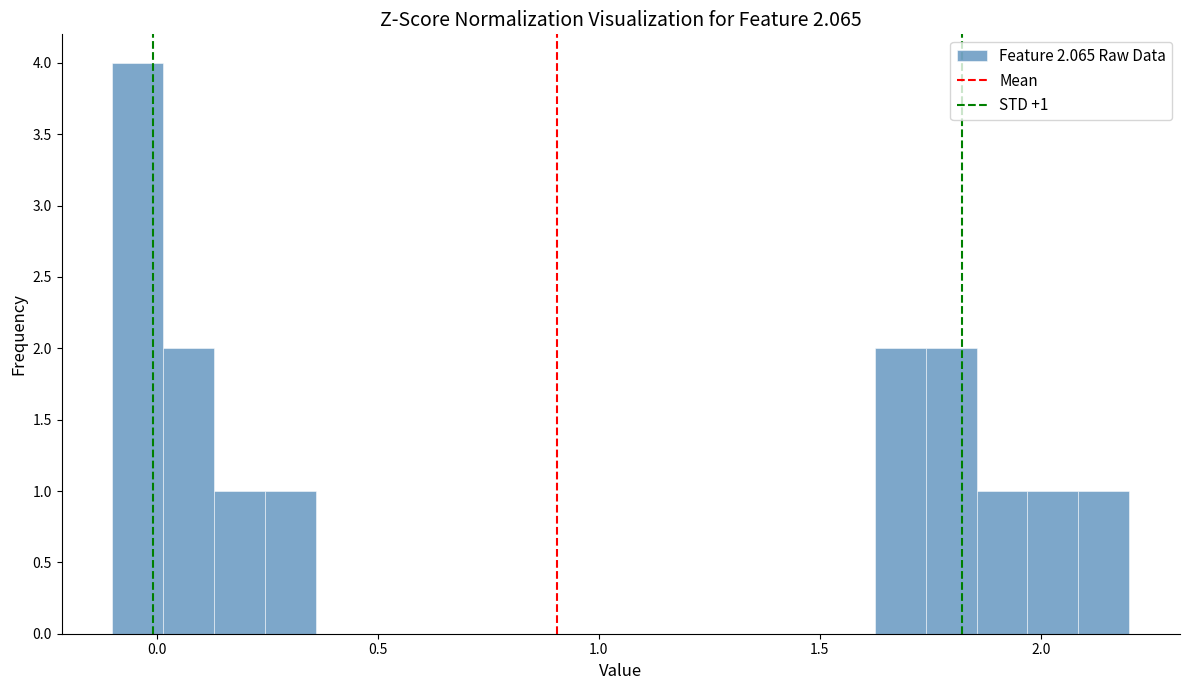

Around what value on the x-axis is the tallest bar? Give the approximate position of its centre, as read against the axis.

-0.05